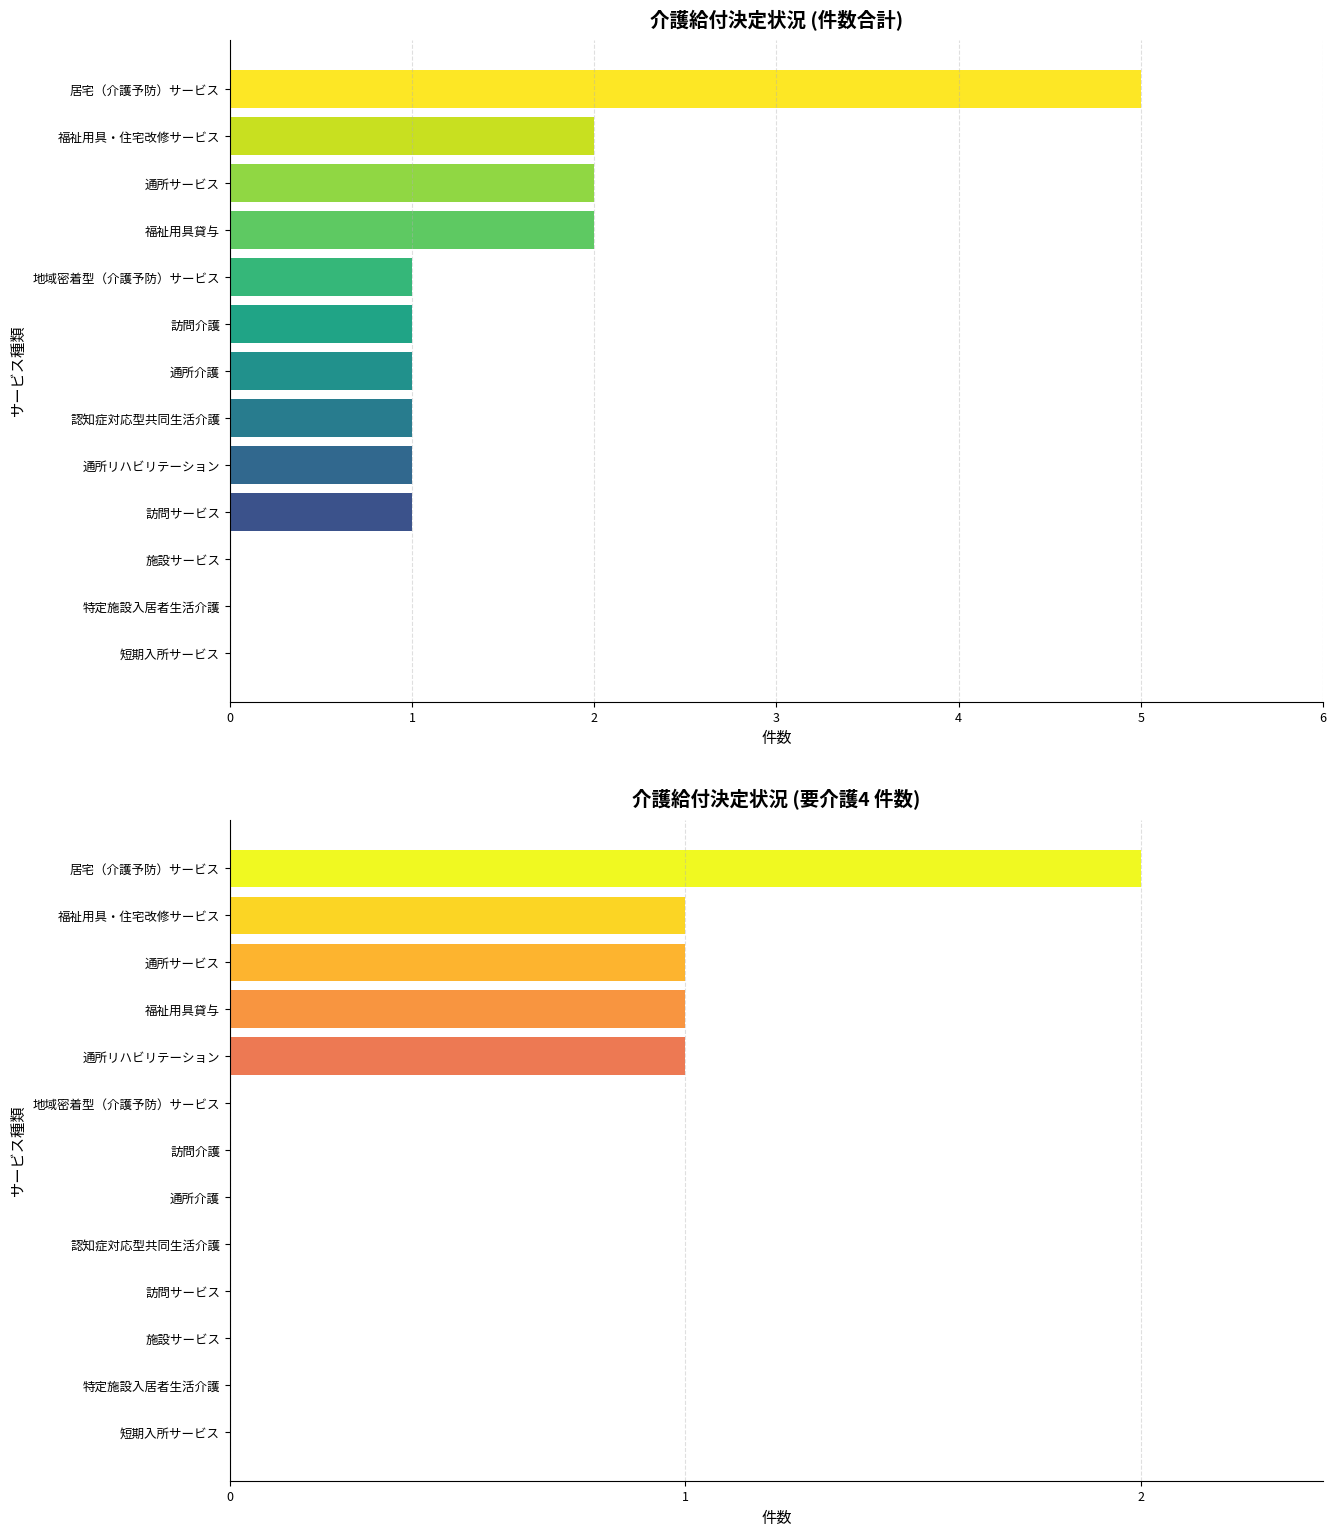

Which series has the largest range (max minus min)?

合計件数